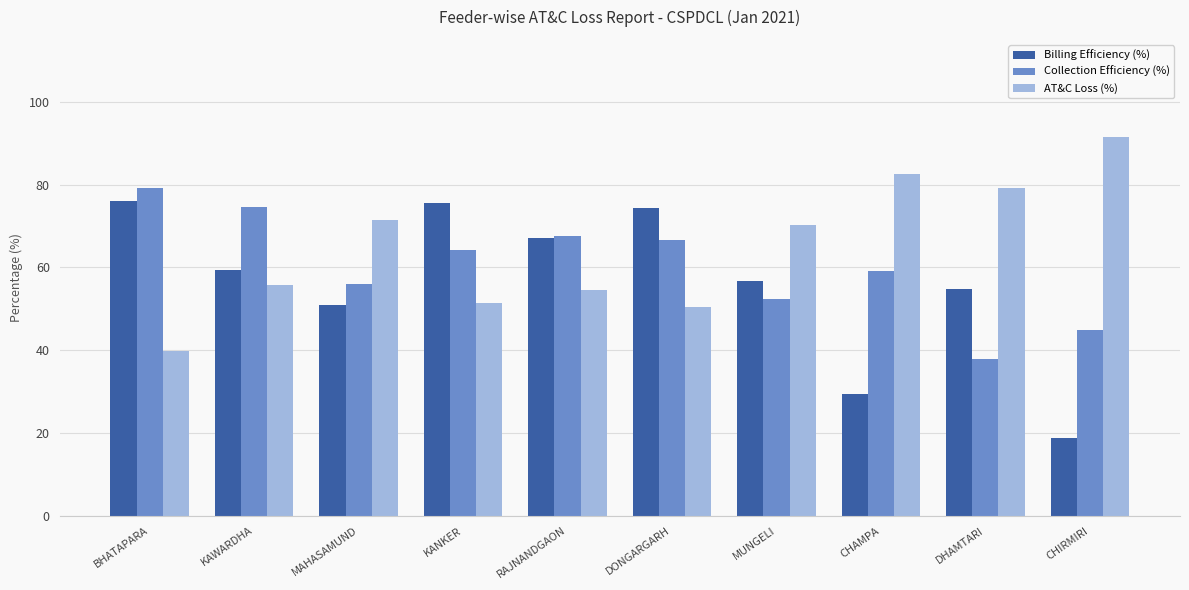

Count the number of data series in this chart.

3